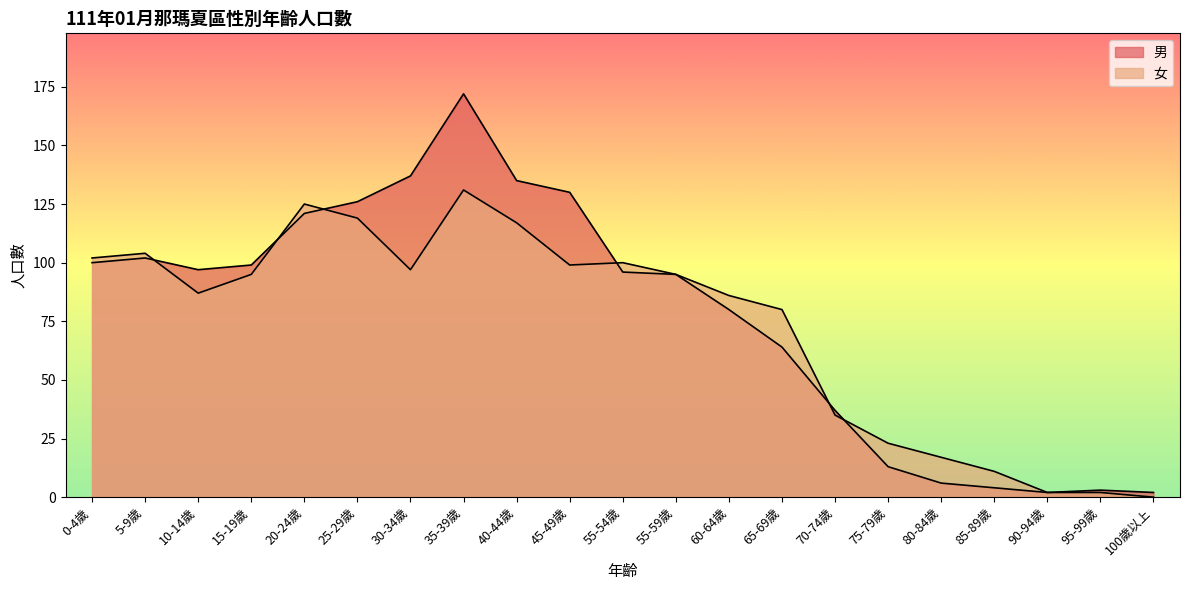

What is the total value across all series at 20-24歲?

246